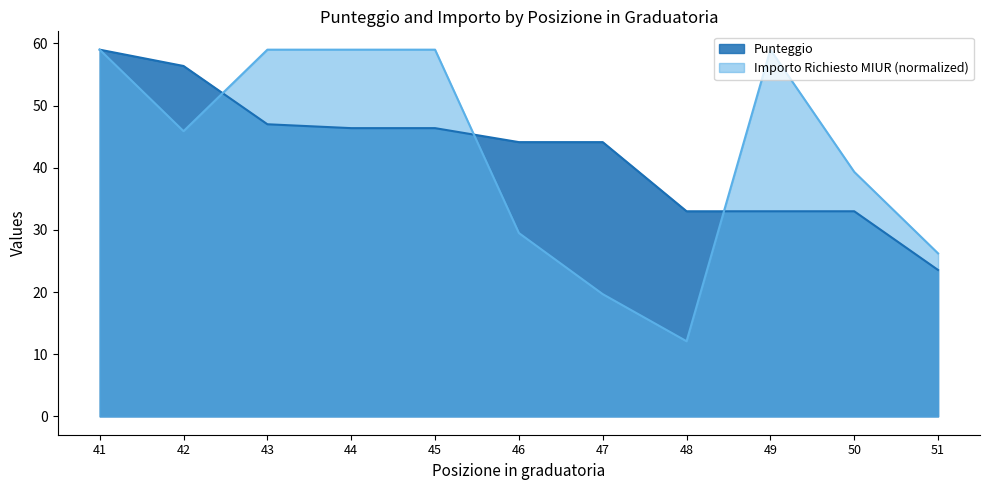

At 48, list the series in order from smallest to largest.

Importo Richiesto MIUR (normalized), Punteggio